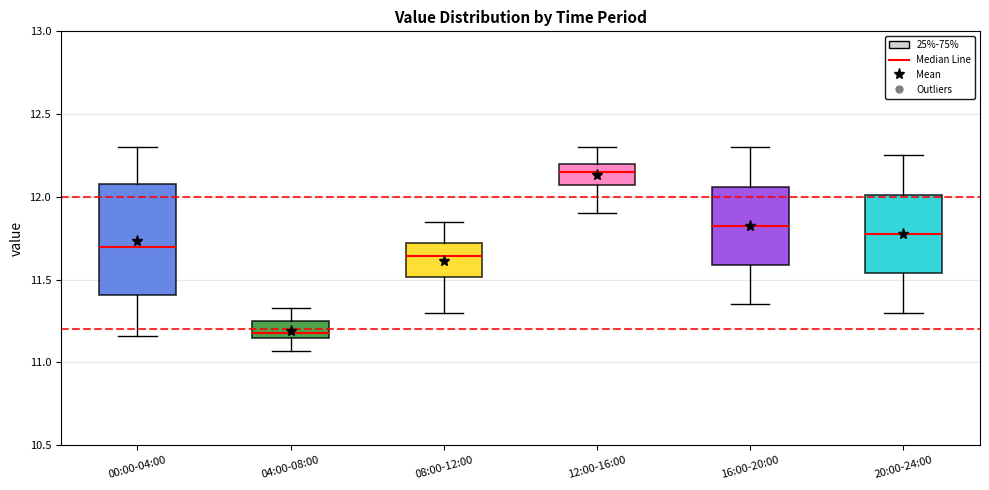

Reading left to right, read every box against the y-axis: the position of its median line, the range the box covers, and the ends of its whiskers. The values are not printed on the chart, so give them approximately, as read against the axis.

00:00-04:00: median 11.70, box 11.40 to 12.10, whiskers 11.15 to 12.30
04:00-08:00: median 11.20, box 11.15 to 11.25, whiskers 11.05 to 11.35
08:00-12:00: median 11.65, box 11.50 to 11.70, whiskers 11.30 to 11.85
12:00-16:00: median 12.15, box 12.05 to 12.20, whiskers 11.90 to 12.30
16:00-20:00: median 11.85, box 11.60 to 12.05, whiskers 11.35 to 12.30
20:00-24:00: median 11.80, box 11.55 to 12.00, whiskers 11.30 to 12.25